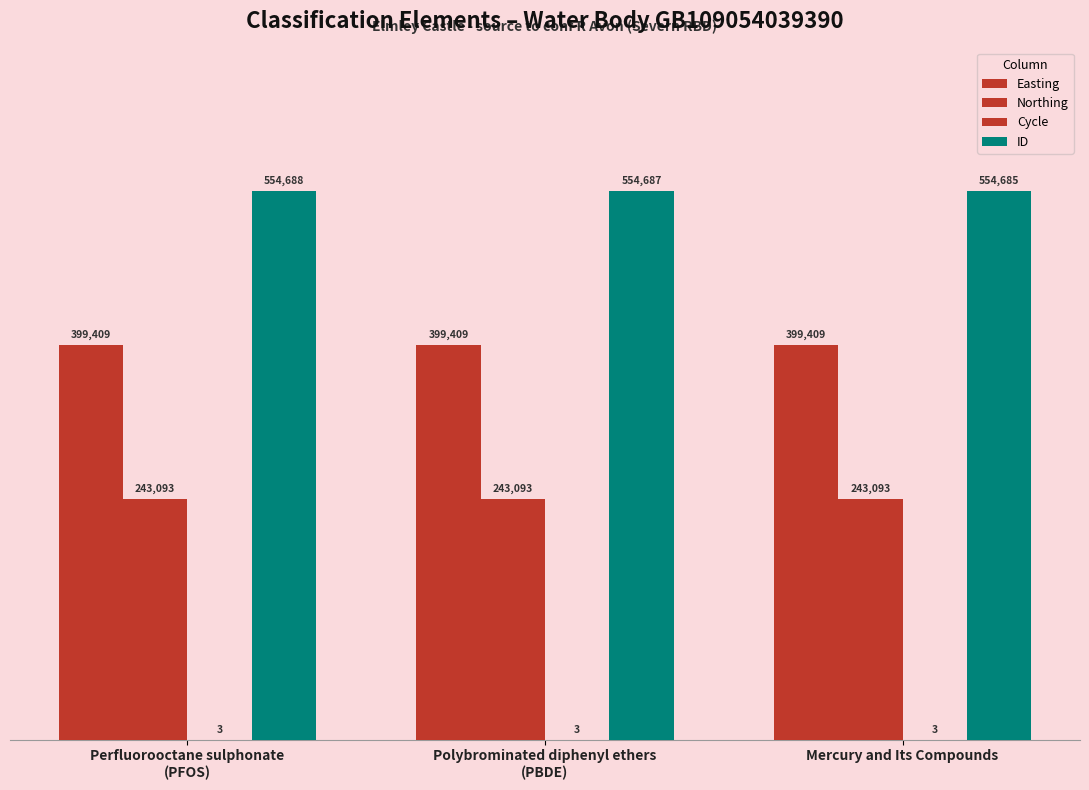

Reading left to right, extract all data points from this chart.

Easting: Perfluorooctane sulphonate
(PFOS)=399409	Polybrominated diphenyl ethers
(PBDE)=399409	Mercury and Its Compounds=399409
Northing: Perfluorooctane sulphonate
(PFOS)=243093	Polybrominated diphenyl ethers
(PBDE)=243093	Mercury and Its Compounds=243093
Cycle: Perfluorooctane sulphonate
(PFOS)=3	Polybrominated diphenyl ethers
(PBDE)=3	Mercury and Its Compounds=3
ID: Perfluorooctane sulphonate
(PFOS)=554688	Polybrominated diphenyl ethers
(PBDE)=554687	Mercury and Its Compounds=554685